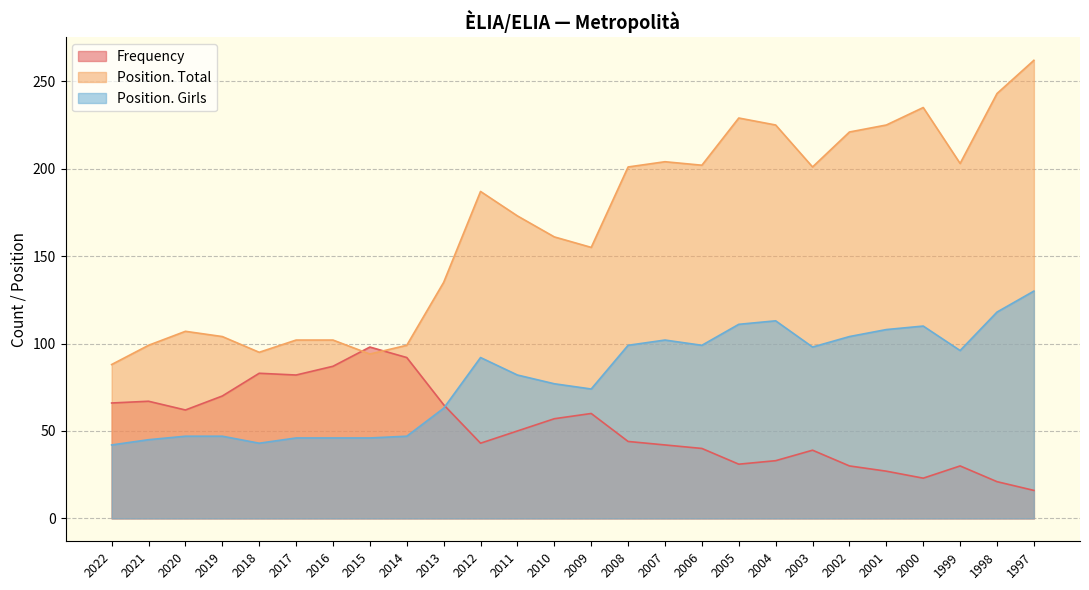

True or false: Position. Girls and Frequency intersect in this chart.

True